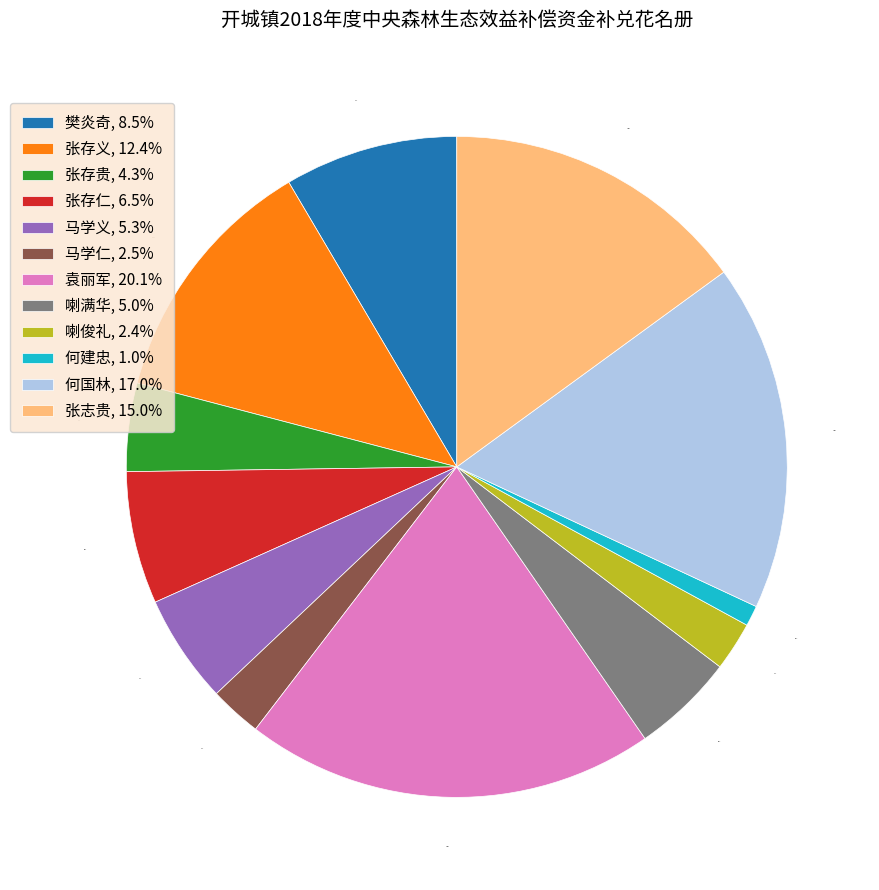

What percentage is NOT represented by 袁丽军?

79.9%